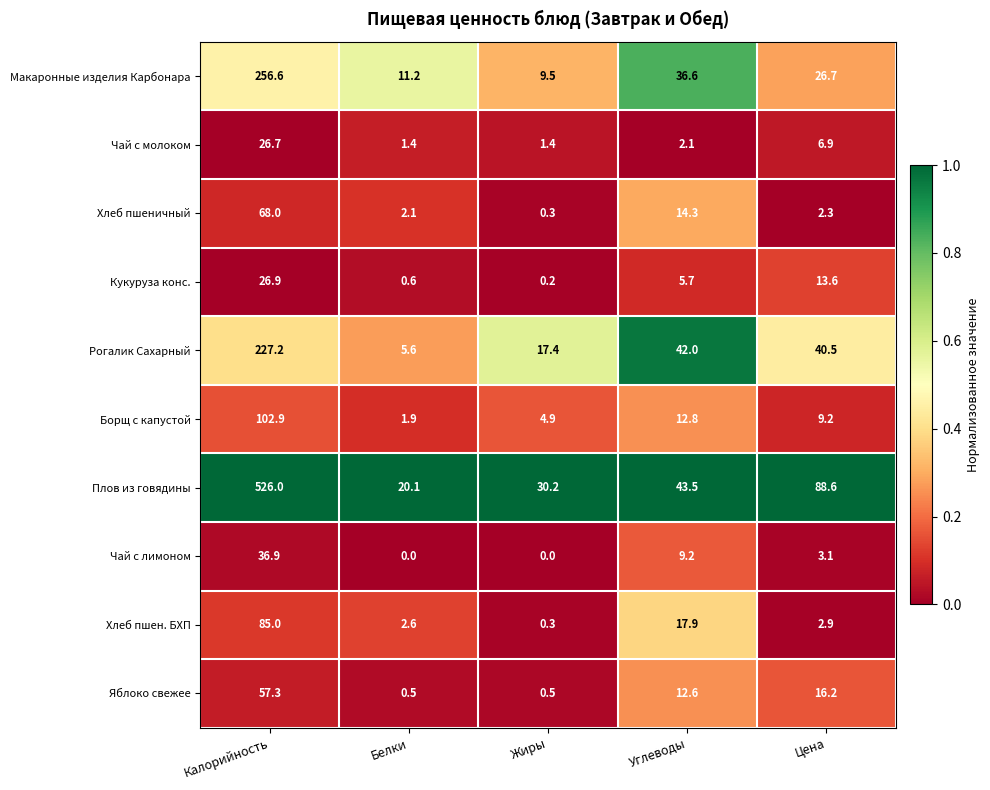

Is it true that Чай с лимоном equals 36.9 at Калорийность?

True